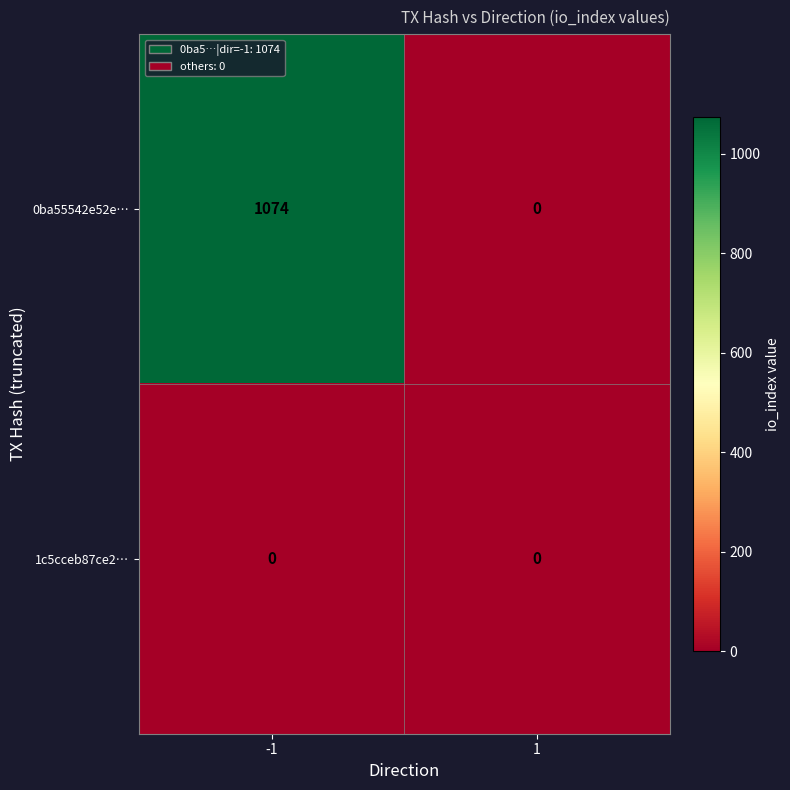

Rank the series by their maximum value, from highest to lowest.

0ba55542e52e…, 1c5cceb87ce2…